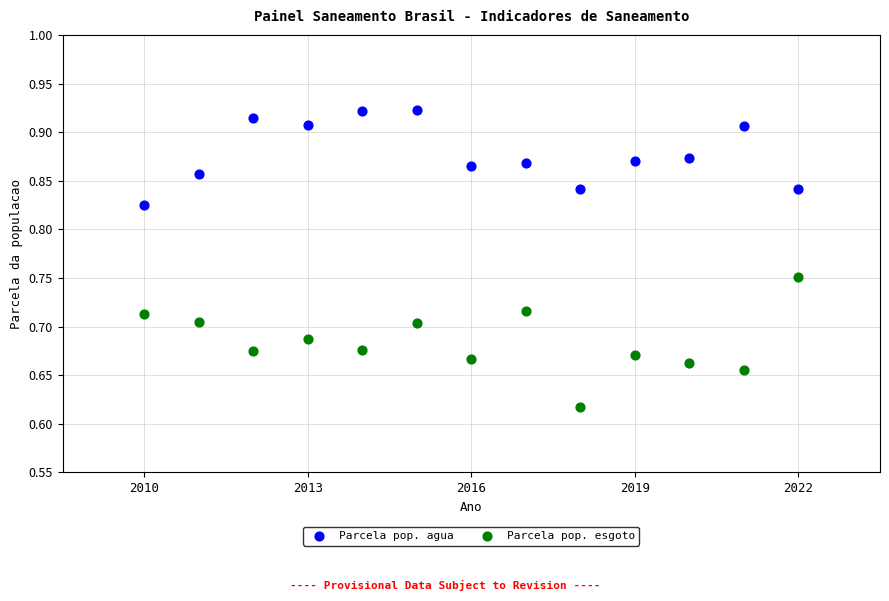

Across all data points, what is the range of X values (max minus min)?

12.0